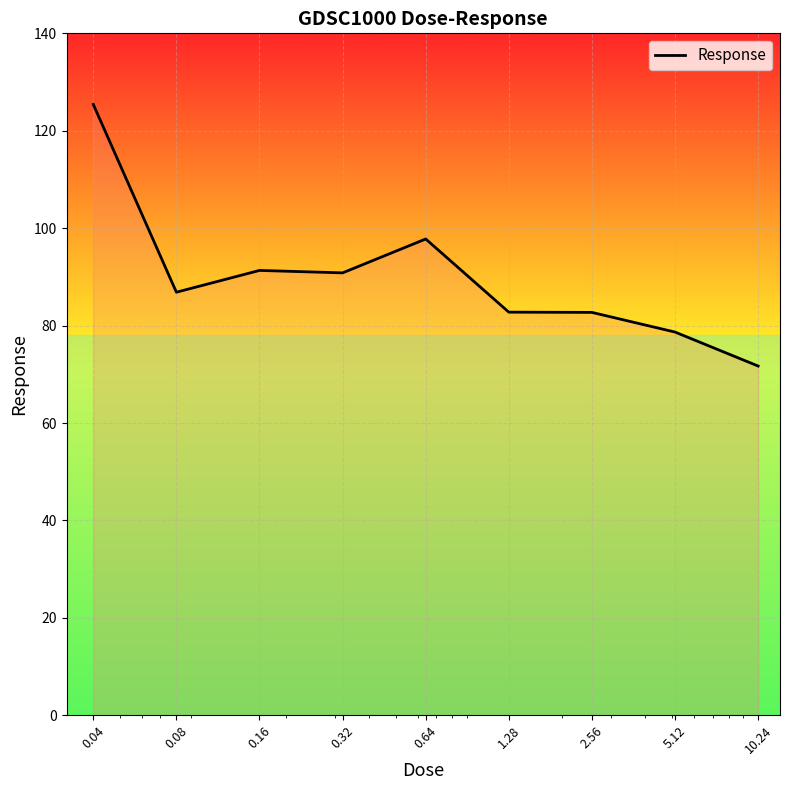

What is the difference between the maximum and minimum values?

53.7